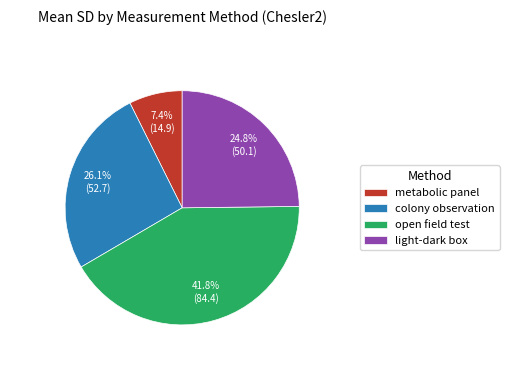

What percentage do open field test and colony observation together represent?

67.8%